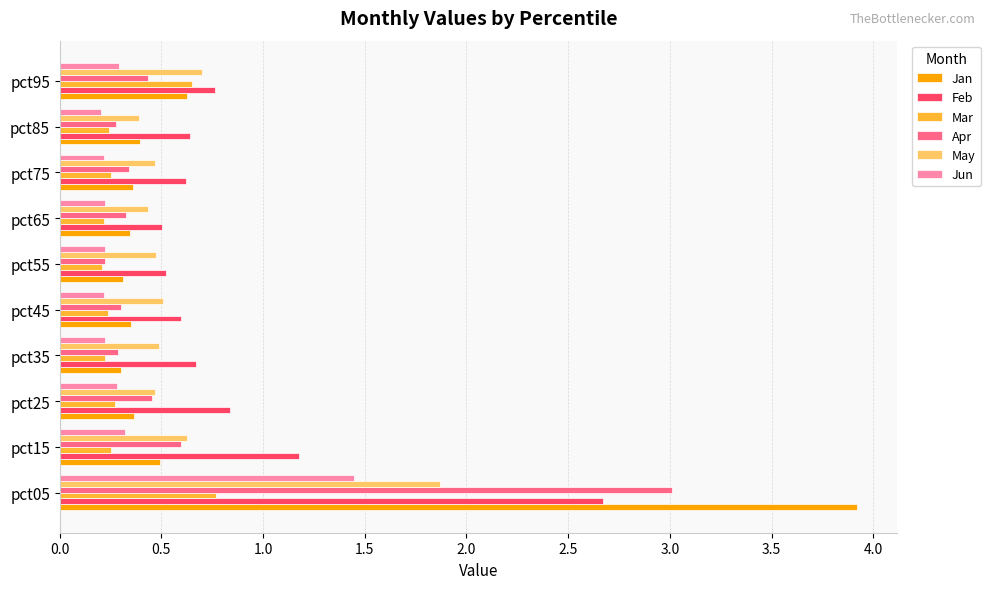

What is the average value of the Feb series?

0.9